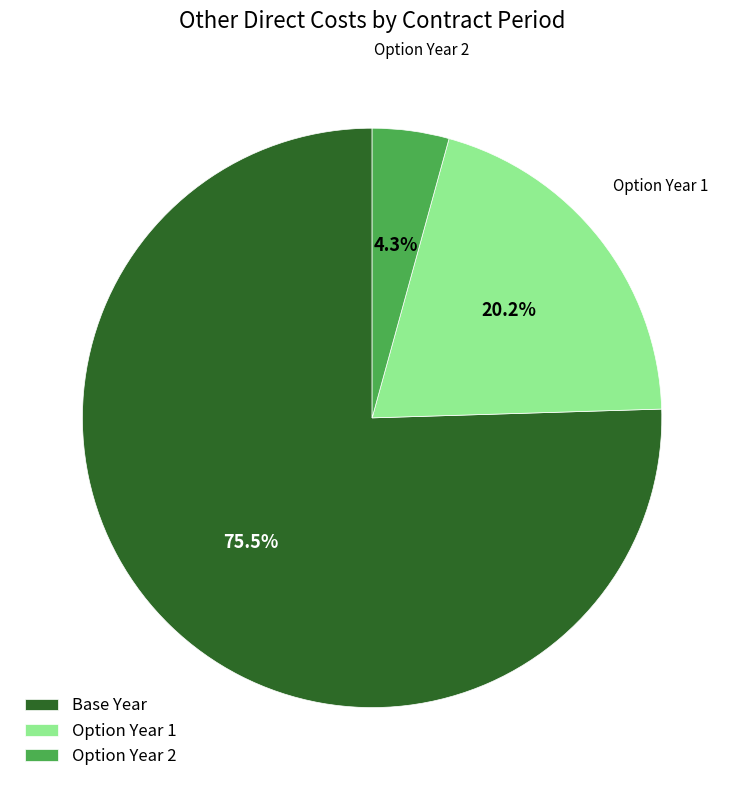

What portion of the pie excludes Base Year?

24.5%